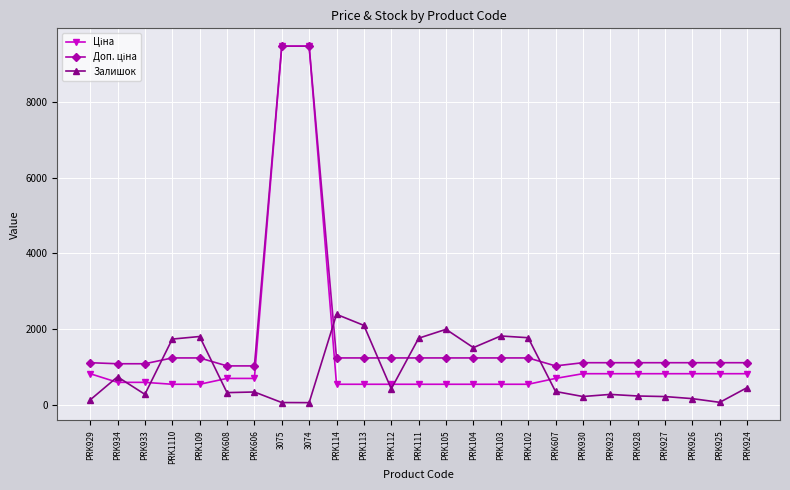

What is the label of the 18th point from the left?

PRK607